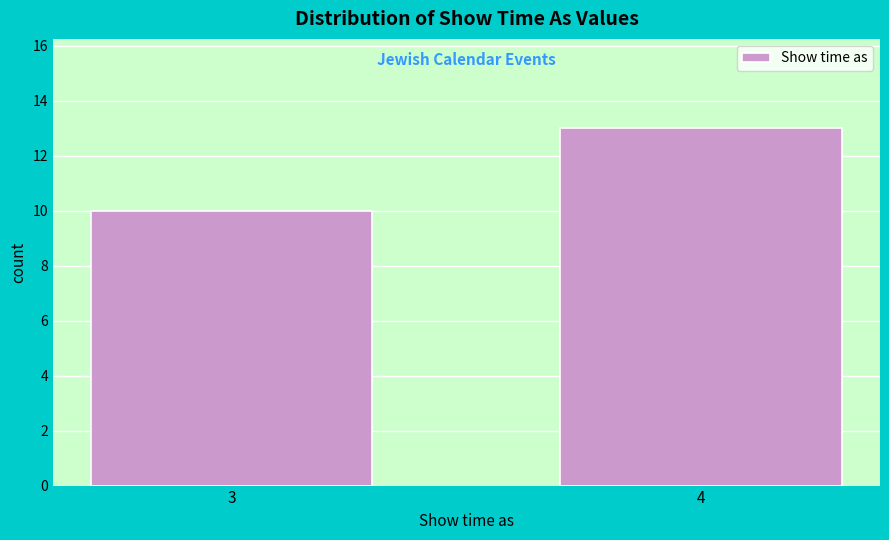

Reading left to right, transcribe all the data shown in this chart.

10	13